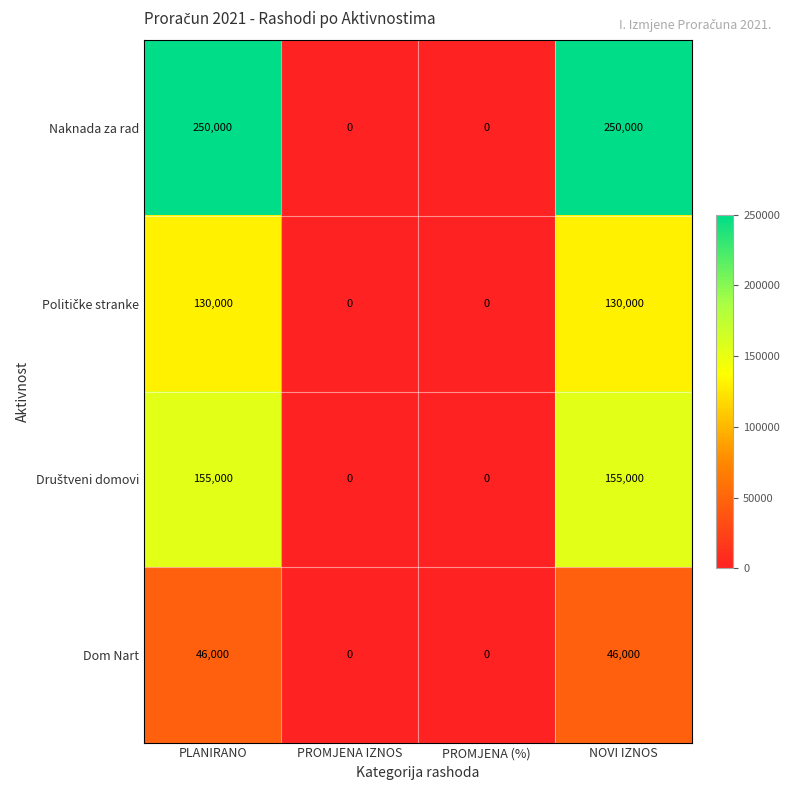

What is the highest value of the Dom Nart series?

46000